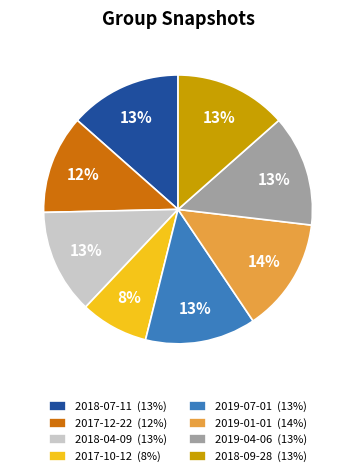

To the nearest percent, what portion does 2017-12-22 represent?

12%